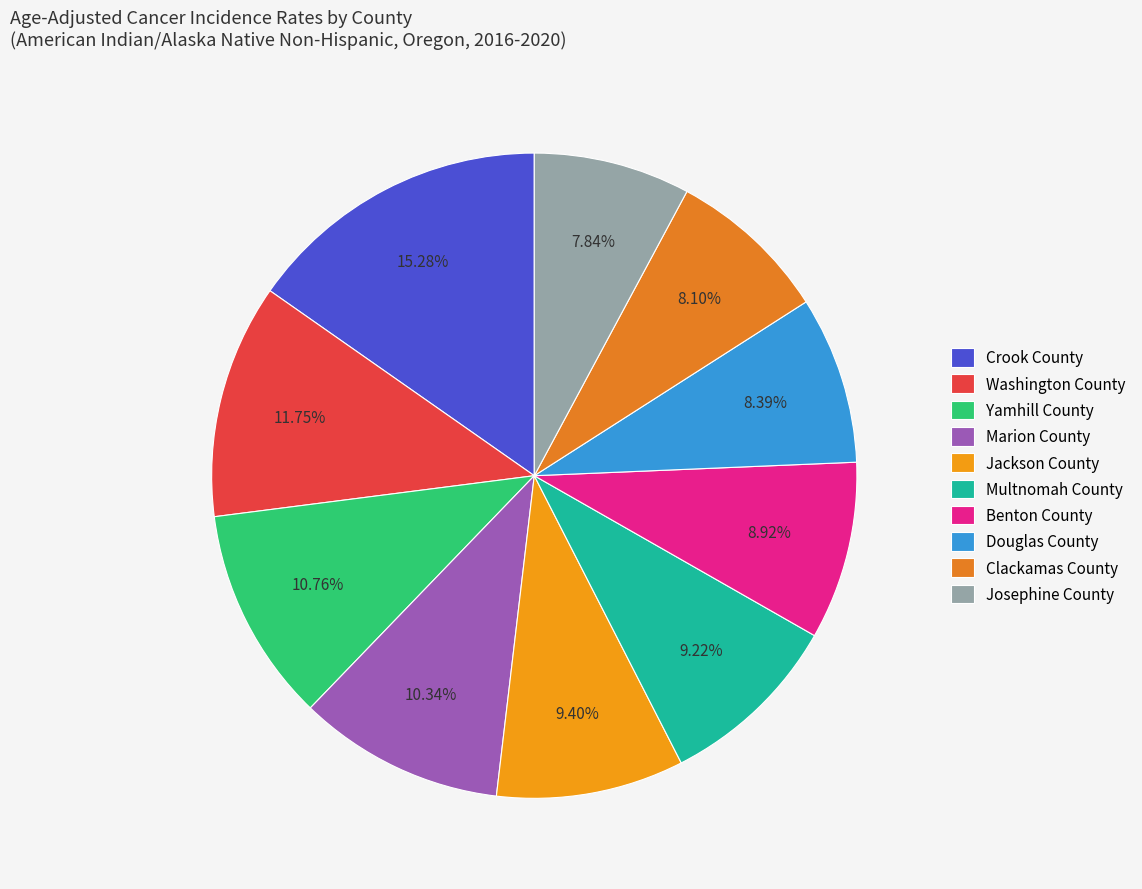

Count the number of slices in the pie.

10